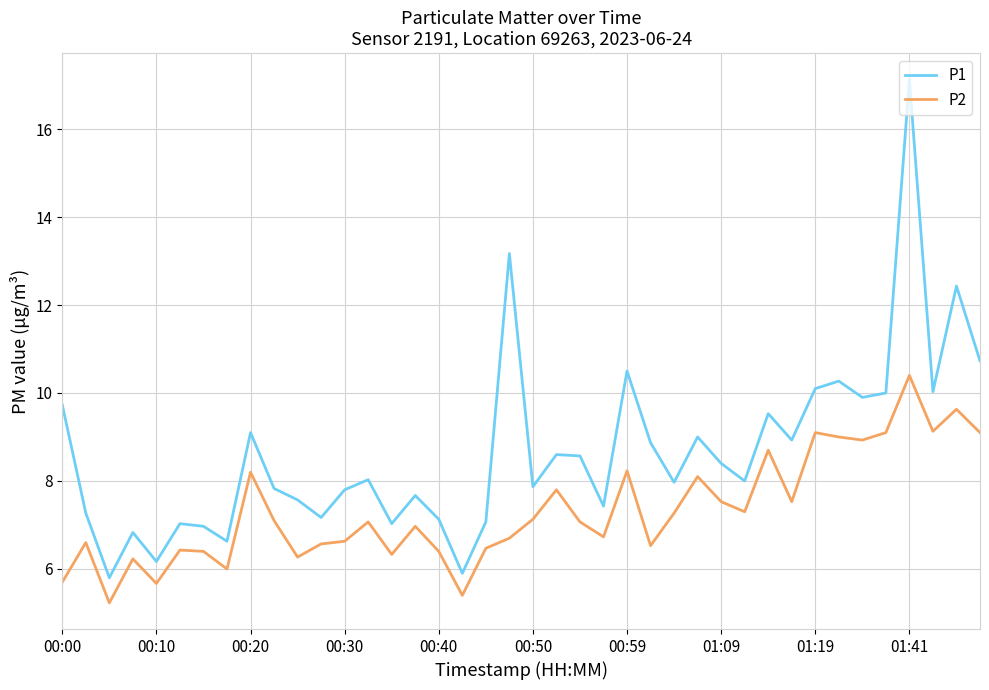

List the series in order of their peak value, lowest first.

P2, P1